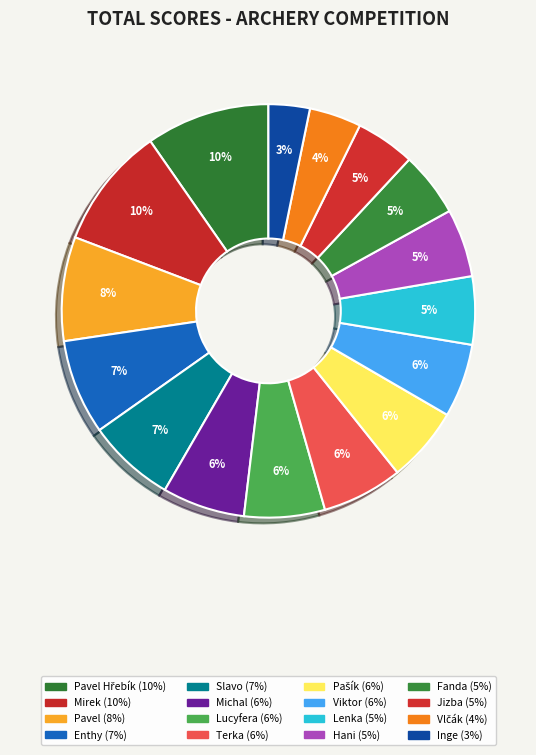

Count the number of slices in the pie.

16